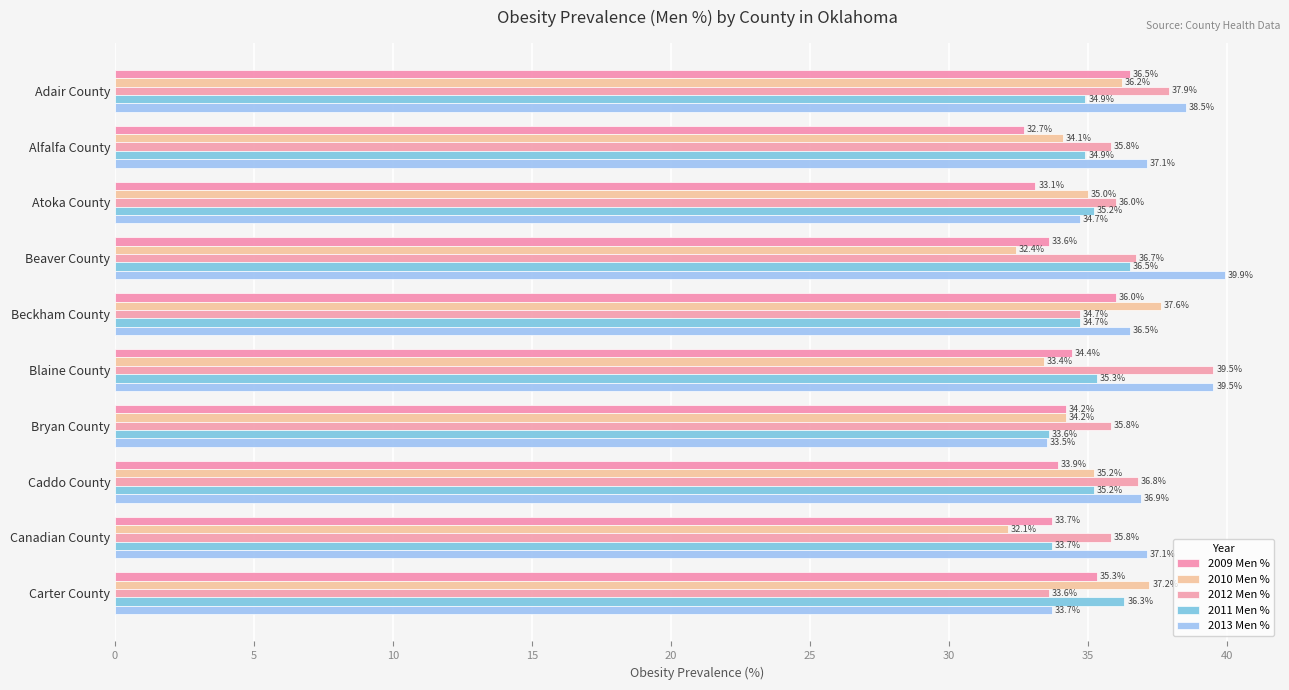

What are all the series names shown in the legend?

2009 Men %, 2010 Men %, 2012 Men %, 2011 Men %, 2013 Men %